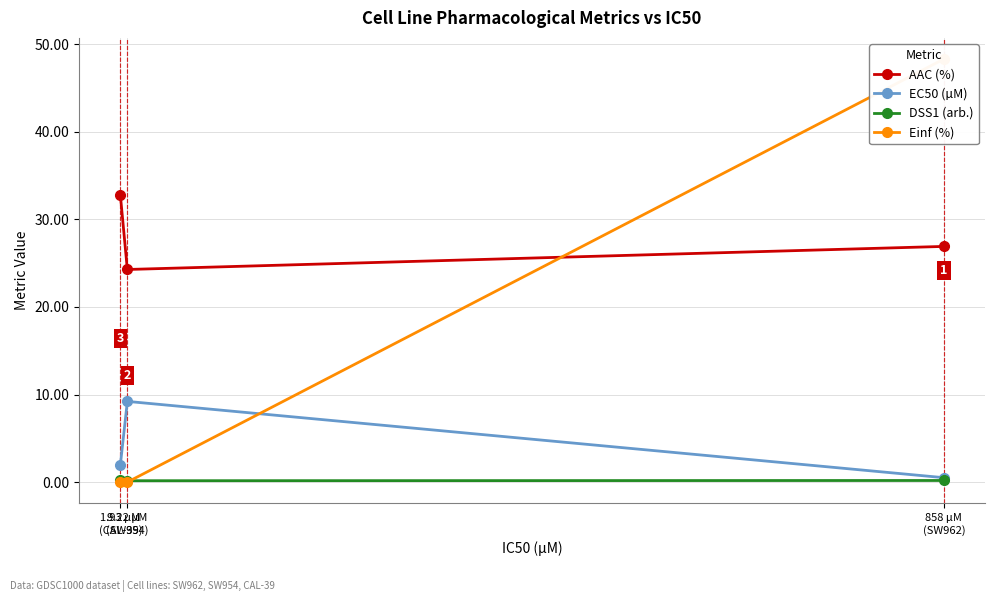

Which category has the highest value across all series?

858 µM
(SW962)